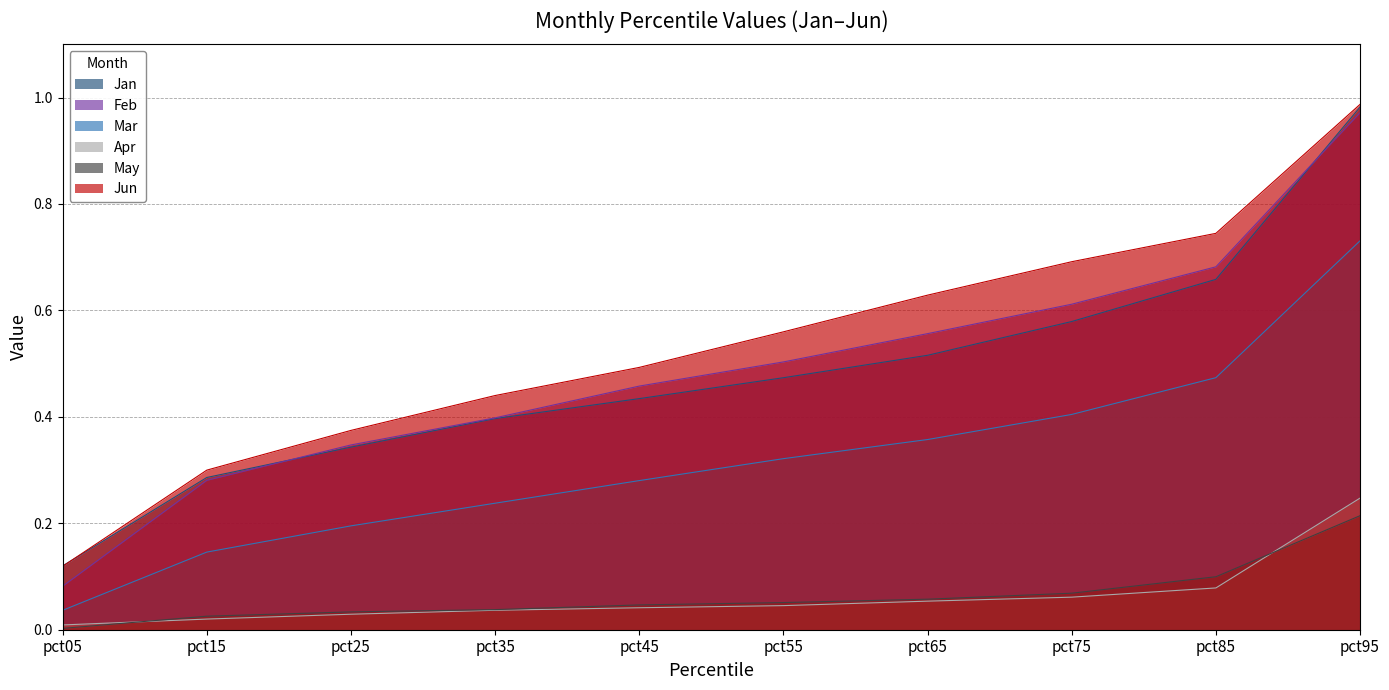

Is the value of Apr at pct95 greater than the value of Feb at pct35?

No